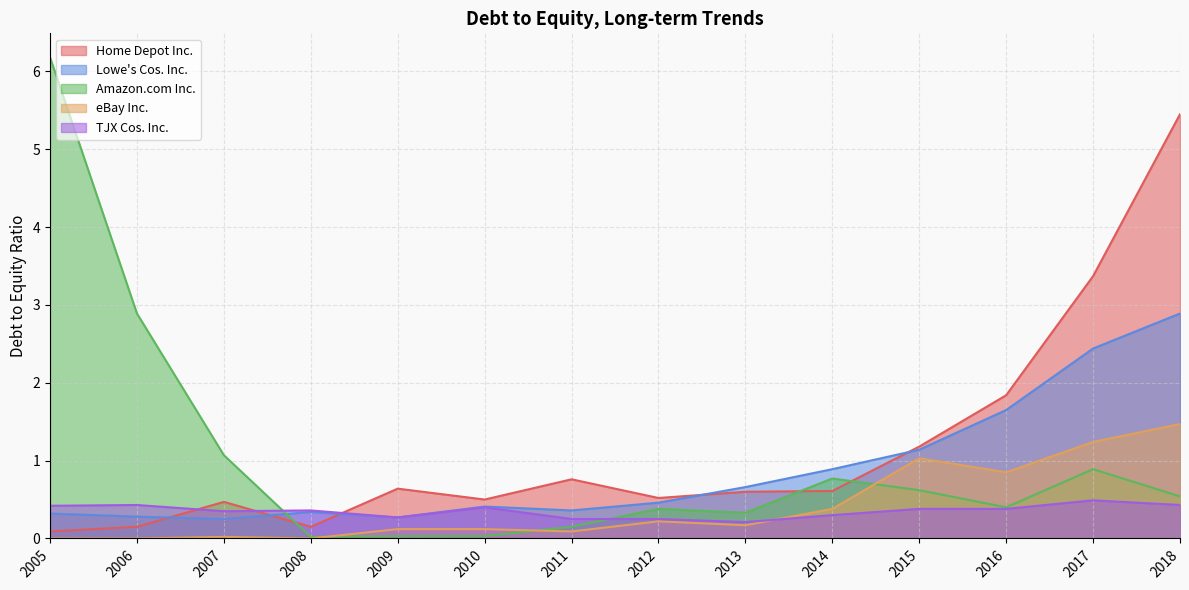

What is the maximum value for eBay Inc.?

1.5